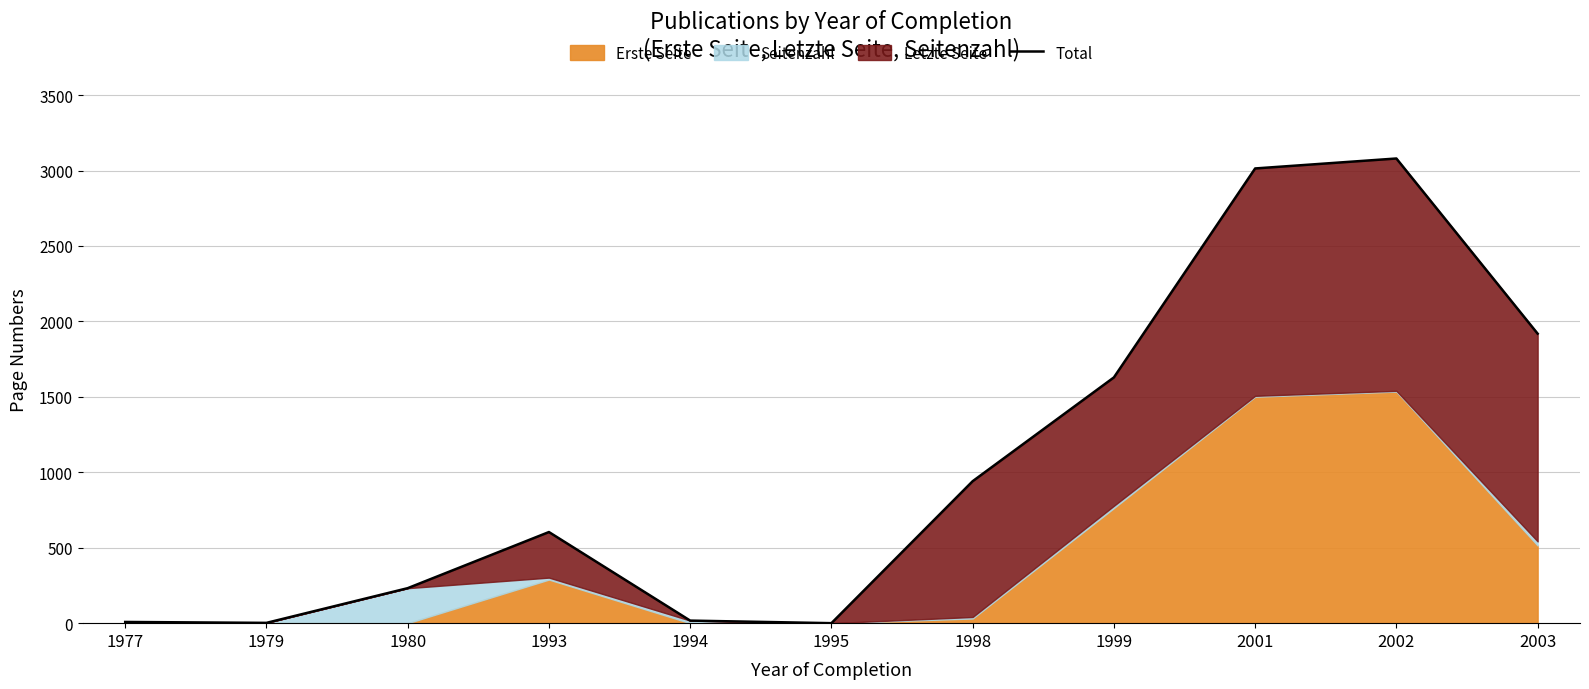

What is the sum of all values?

11446